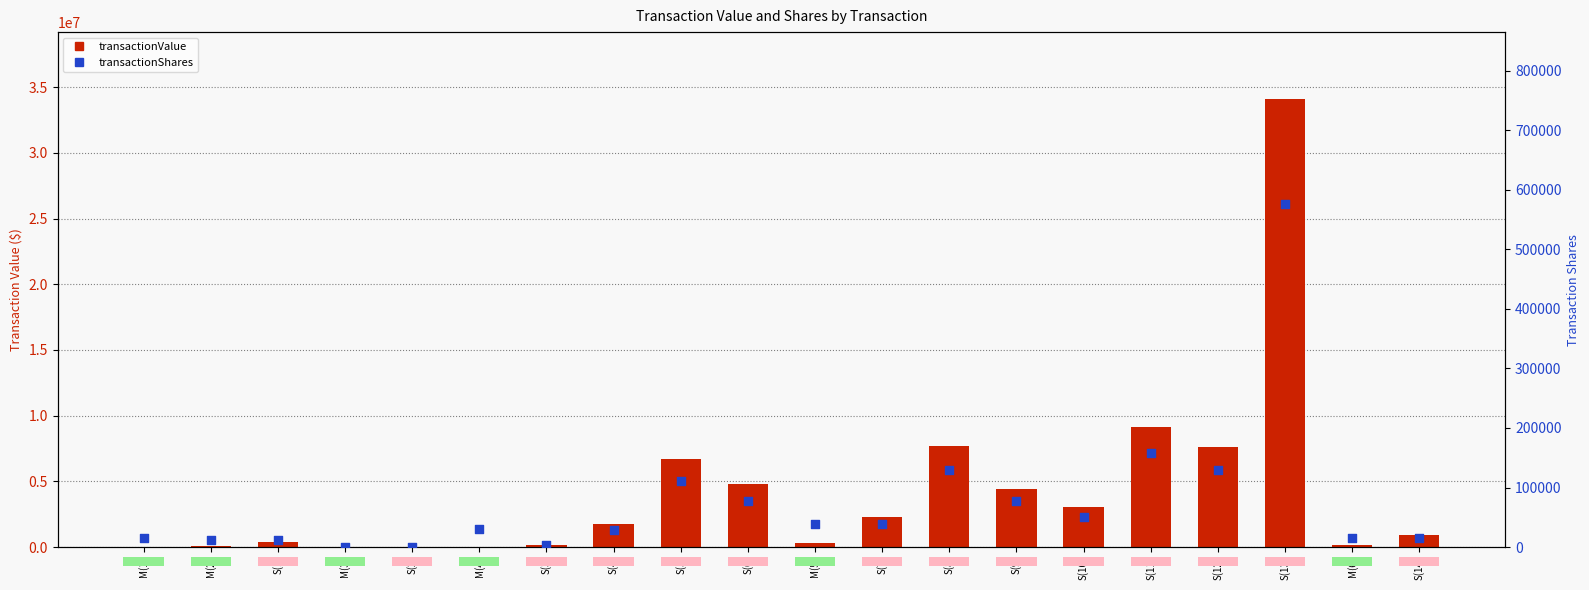

Which series reaches the minimum Y coordinate?

transactionValue